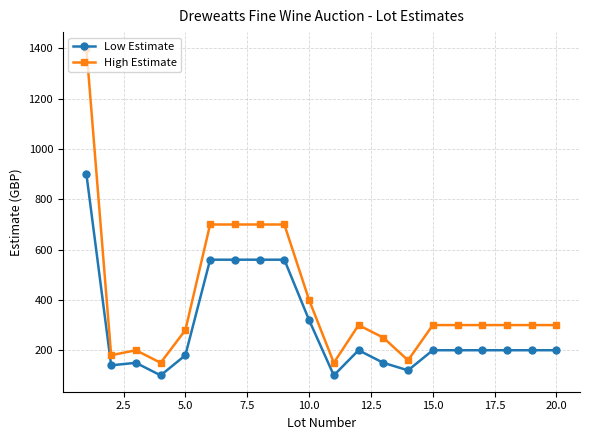

What is the value of the Low Estimate point at the 16th from the left?

200